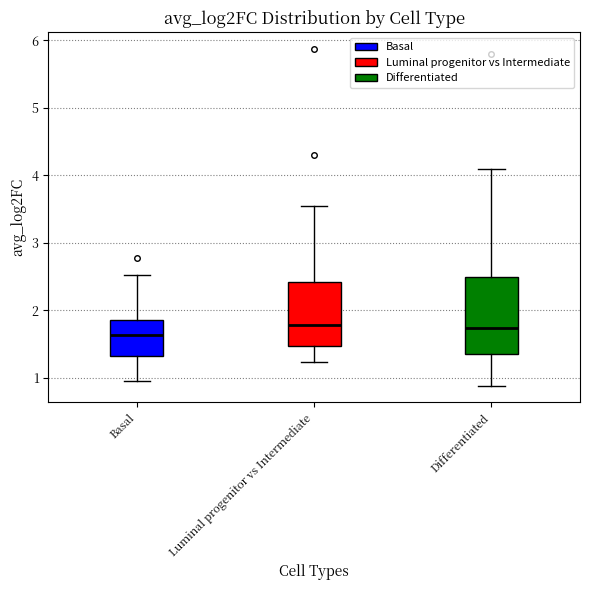

Which box is the tallest, from its lower edge to its upper edge?

Differentiated